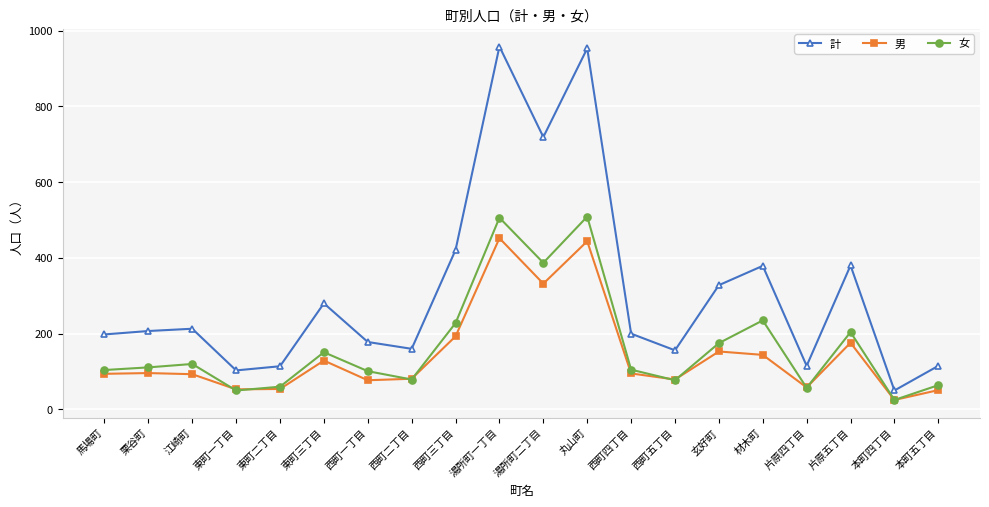

How many values in the 計 series are below 207?

10